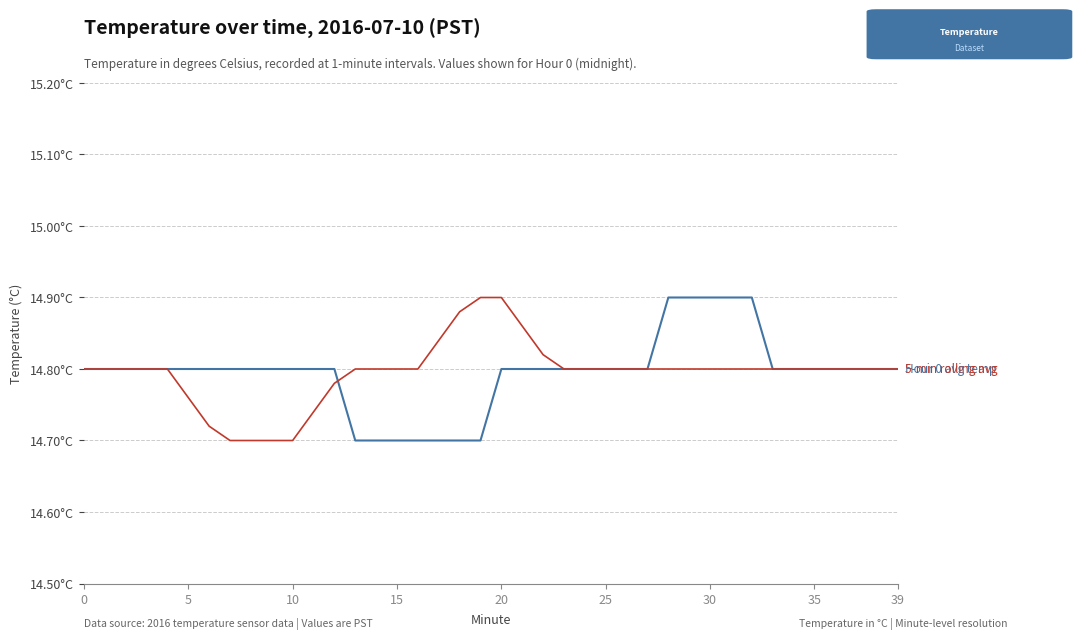

At which category is the sum across all series the highest?

20